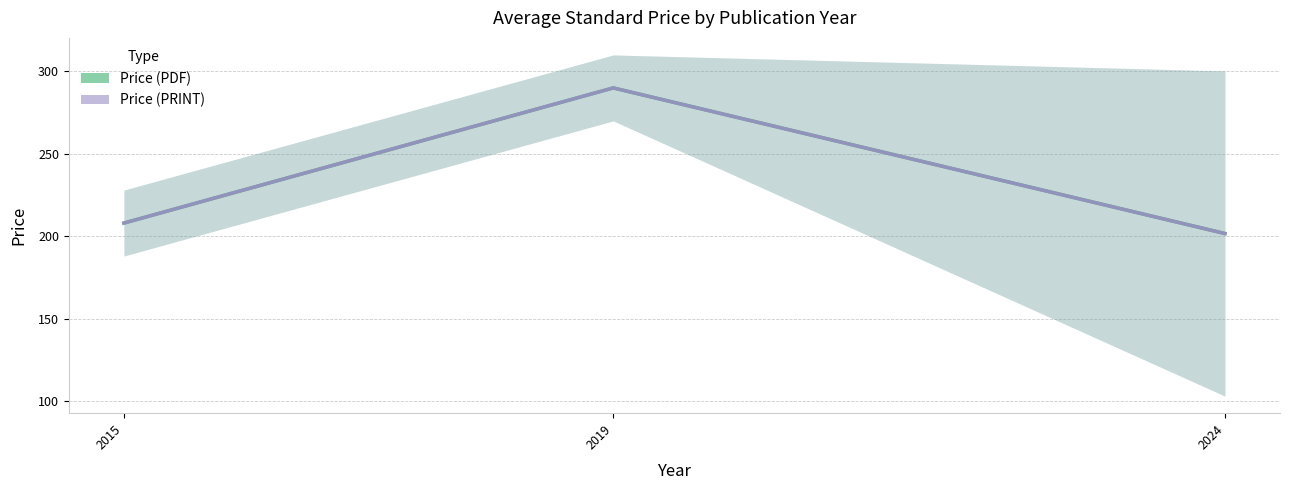

What is the sum of the Price (PRINT) values at 2024 and 2019?

491.7